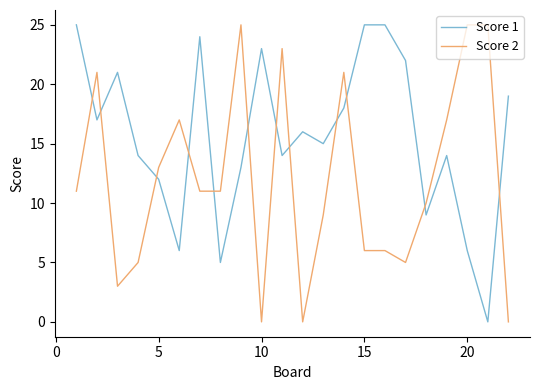

List the series in order of their overall mean, lowest first.

Score 2, Score 1